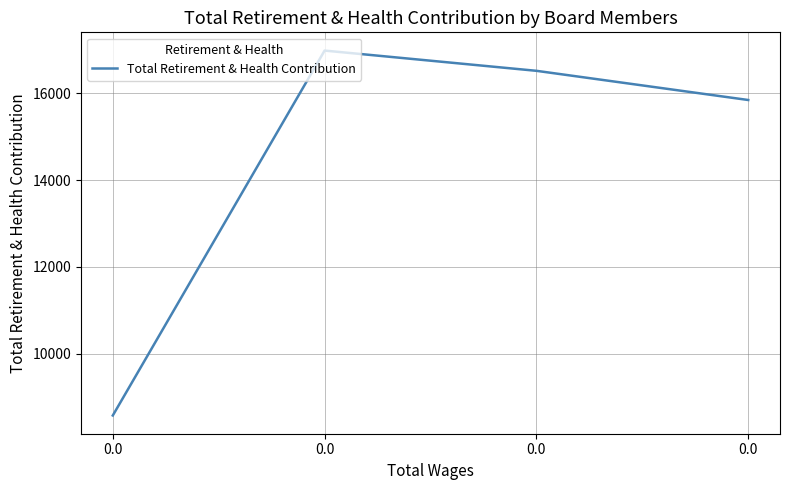

What is the smallest value displayed?

8579